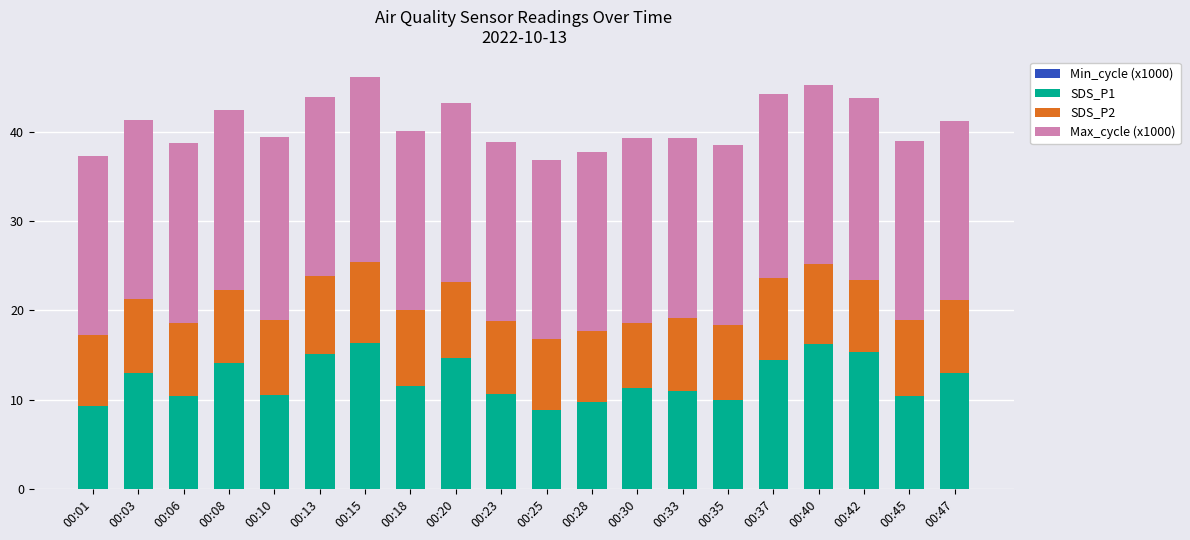

How many distinct data groups are displayed?

4